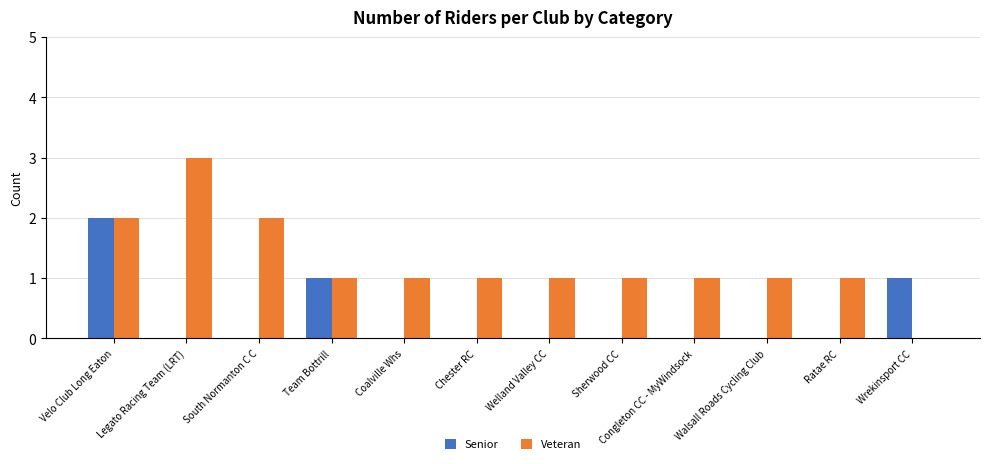

How many groups of bars are there?

12